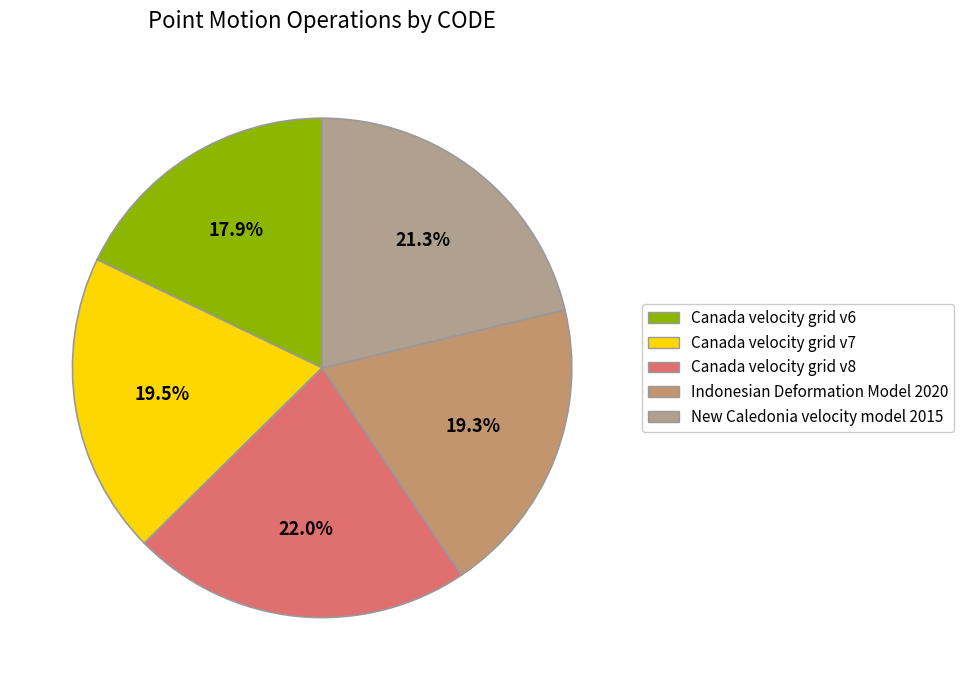

What portion of the pie excludes Canada velocity grid v7?

80.5%